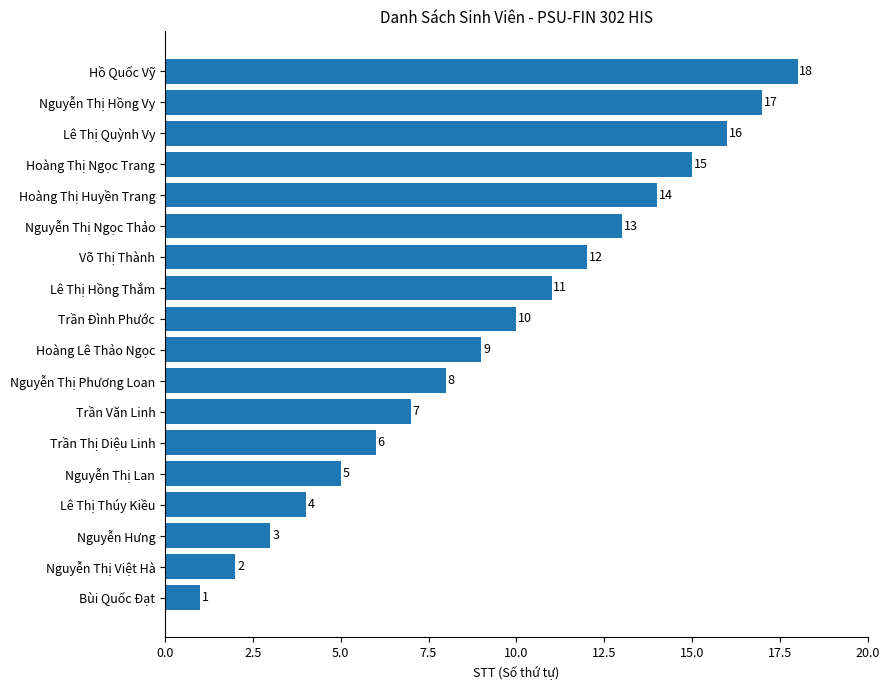

Is it true that the value at Võ Thị Thành is 16?

False